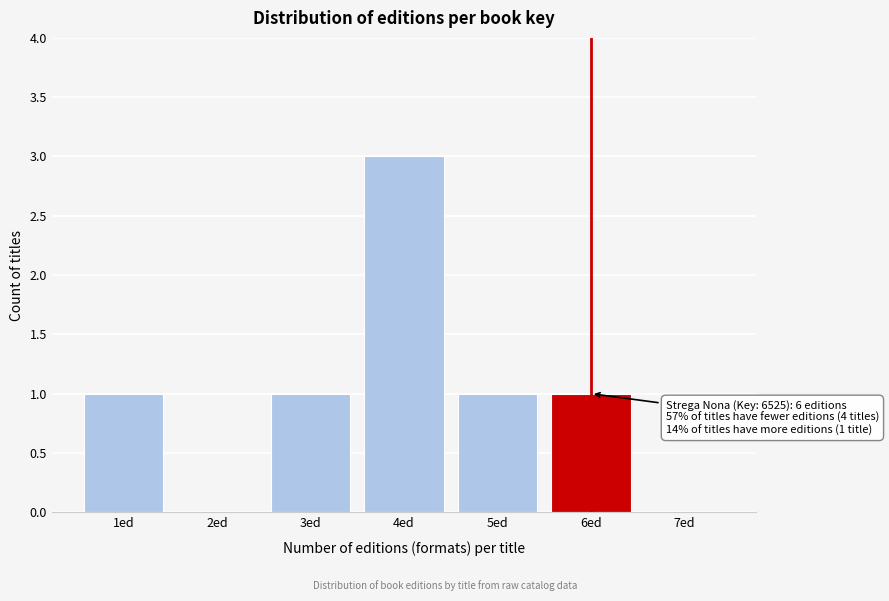

Reading left to right, what are all the values shown in this chart?

1ed=1	2ed=0	3ed=1	4ed=3	5ed=1	6ed=1	7ed=0